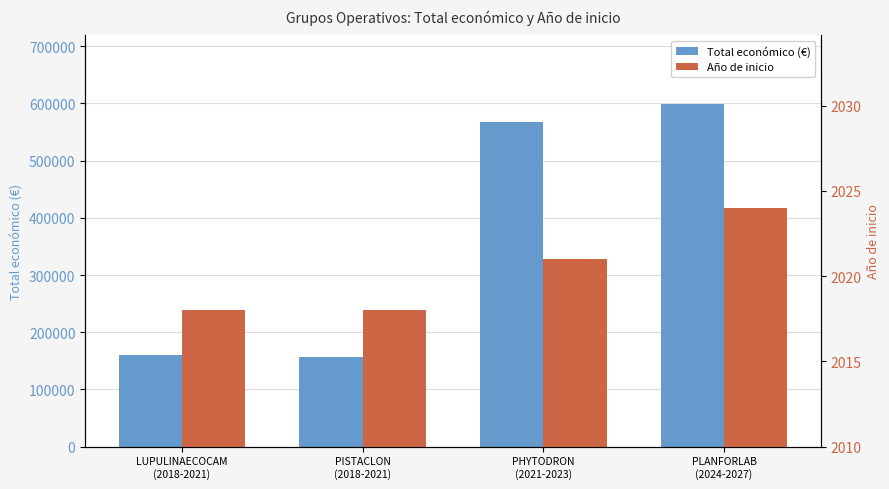

What is the difference between the second highest and second lowest values in the Año de inicio series?

3